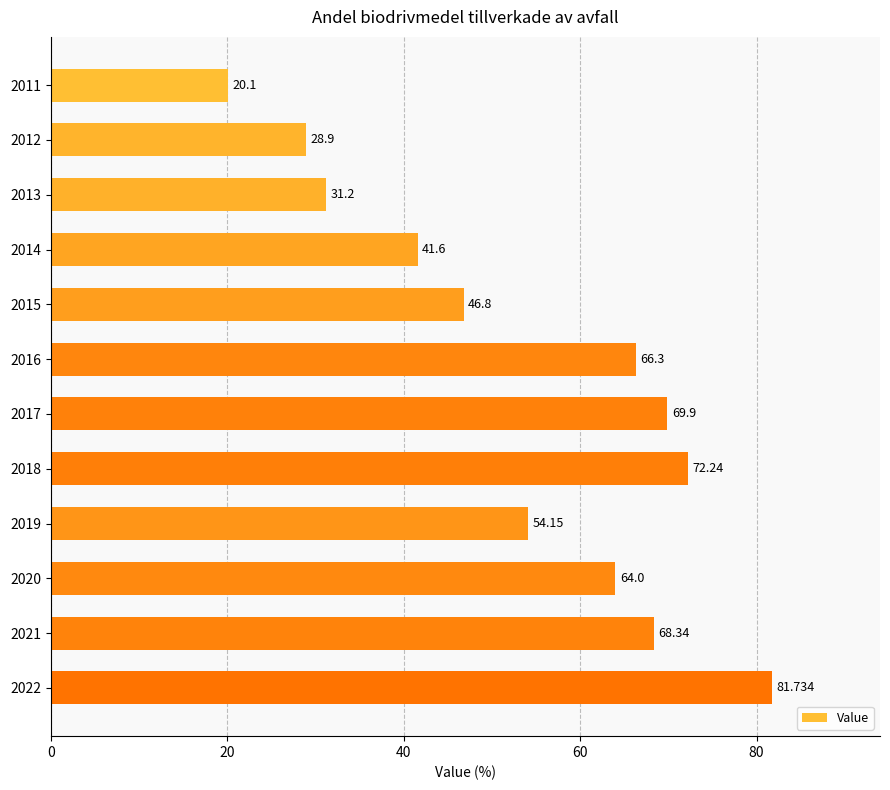

How many values are below 64?

6